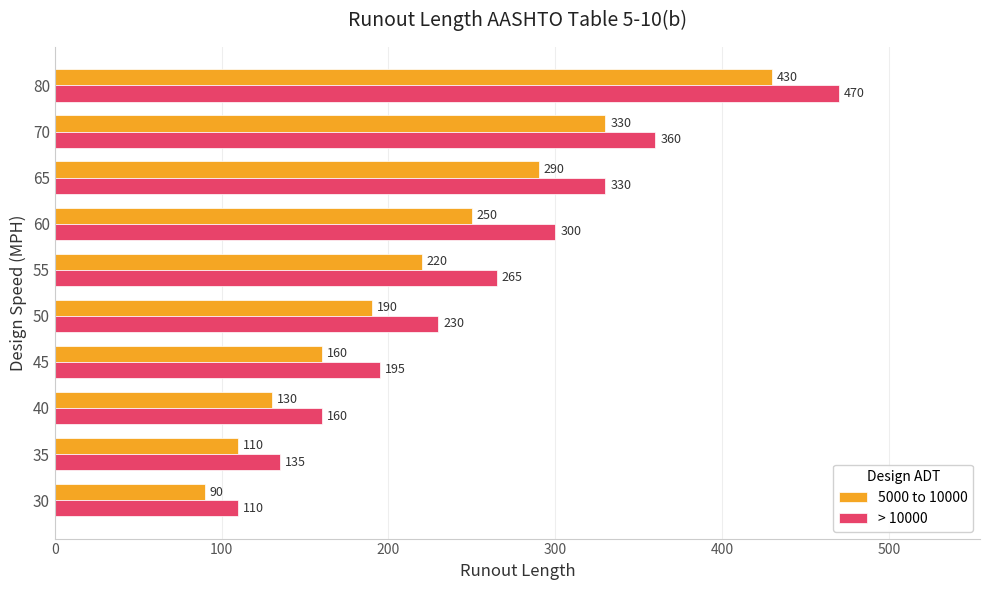

What is the minimum value for > 10000?

110